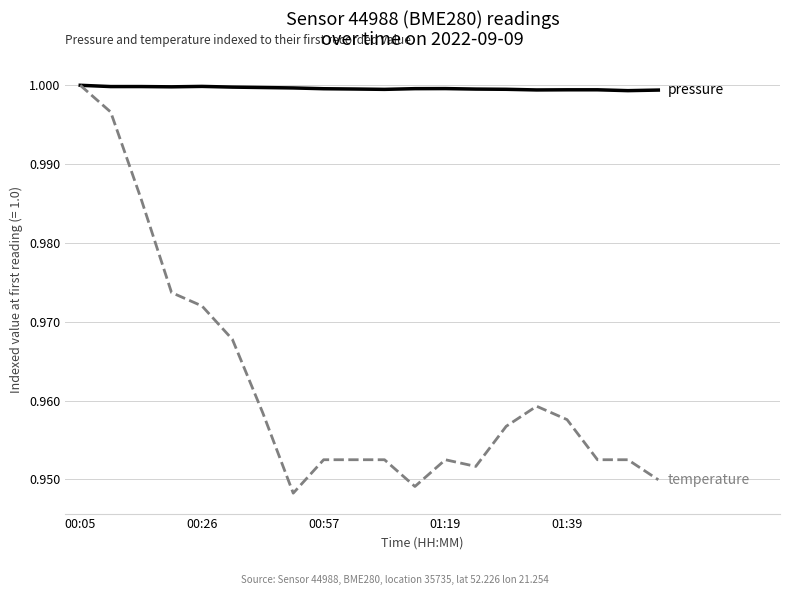

Does the chart display data point markers on the line(s)?

No